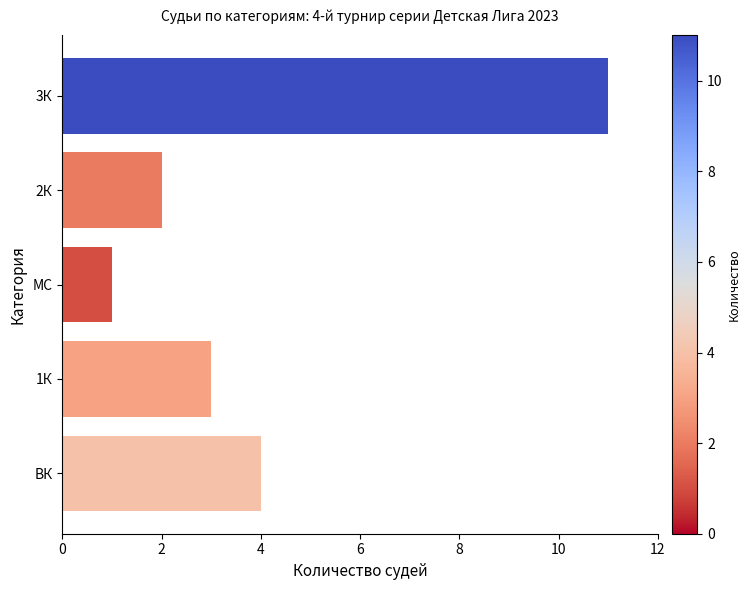

What is the average value?

4